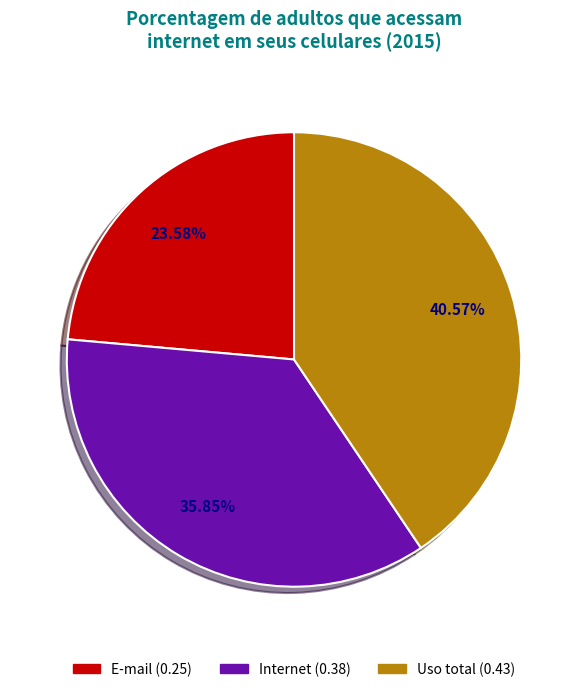

True or false: Internet accounts for 25% of the total.

False